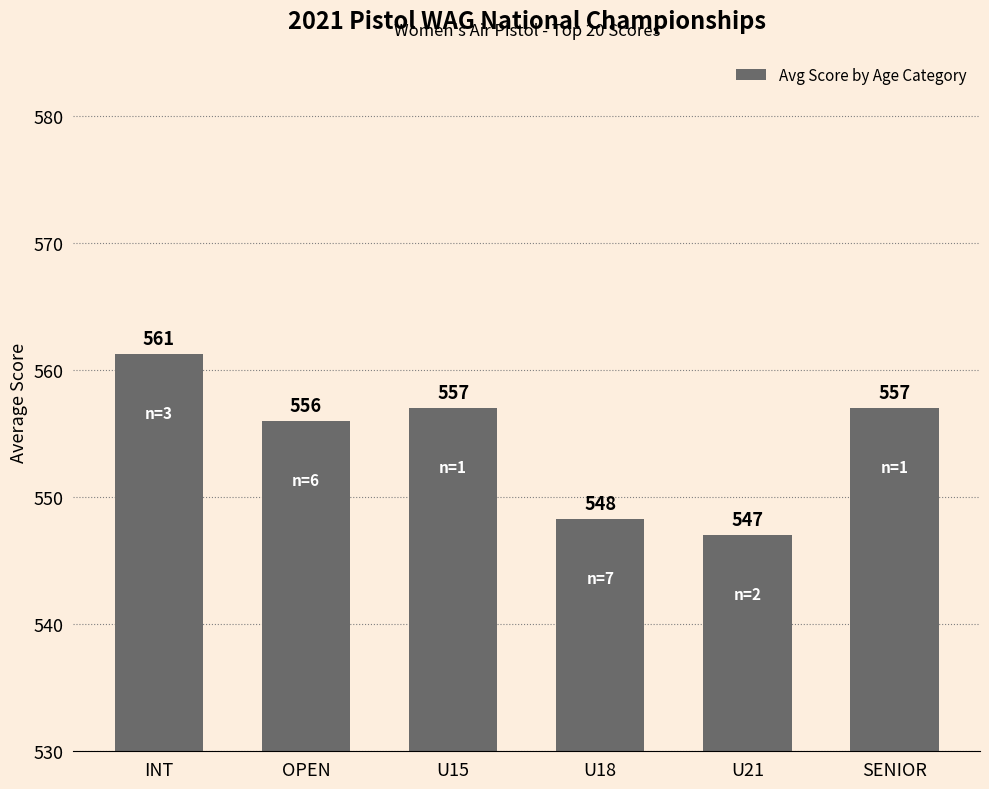

Count the number of data series in this chart.

1